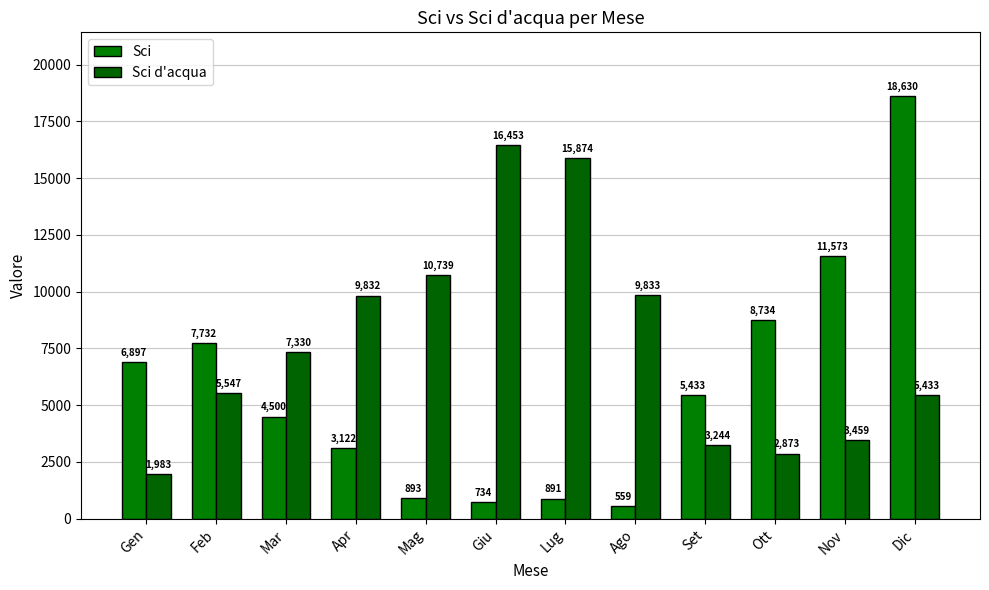

Are the bars grouped side by side (vs. stacked)?

Yes